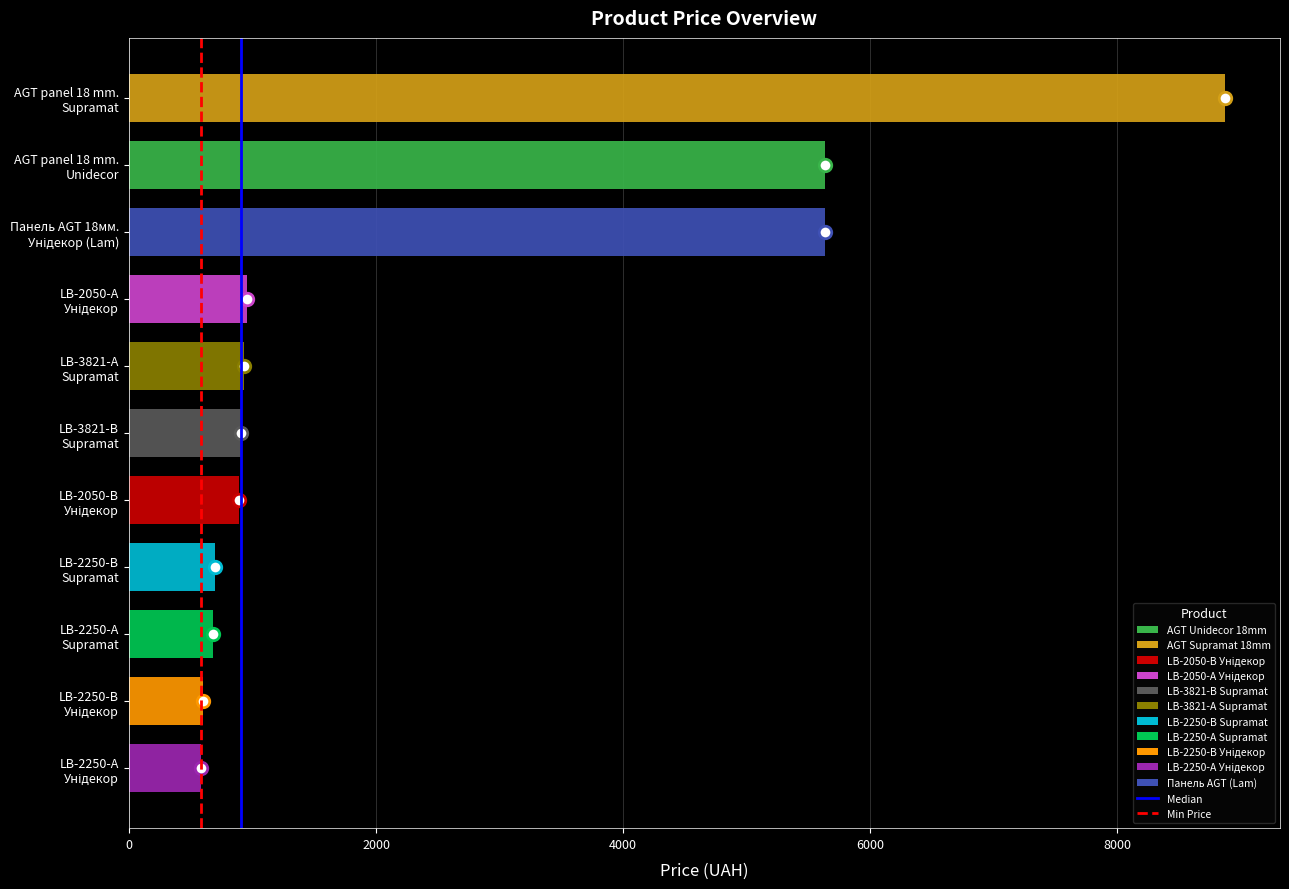

Which series has the largest total across all categories?

Median